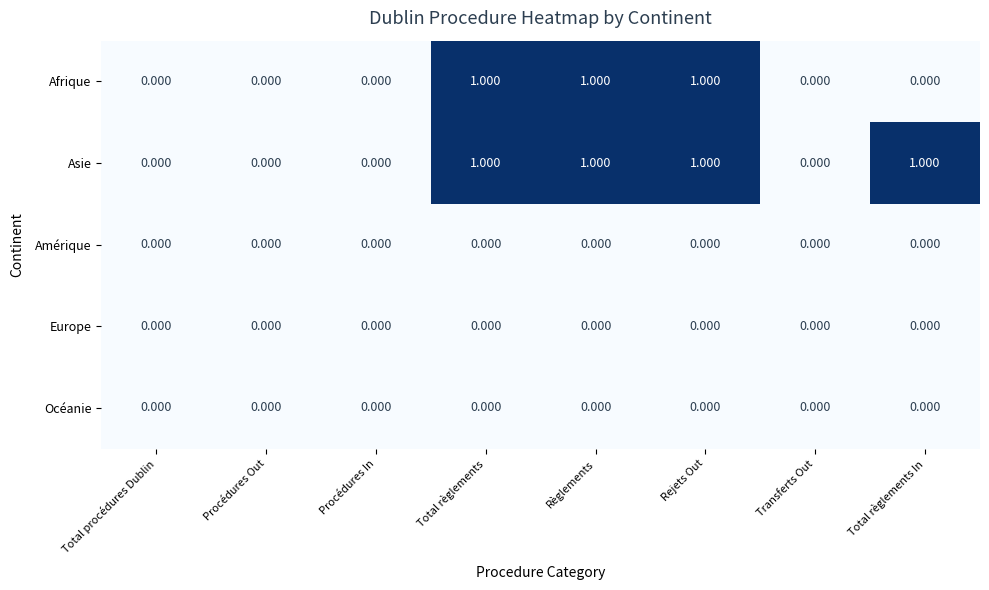

Which series changed the most between Transferts Out and Total règlements In?

Asie